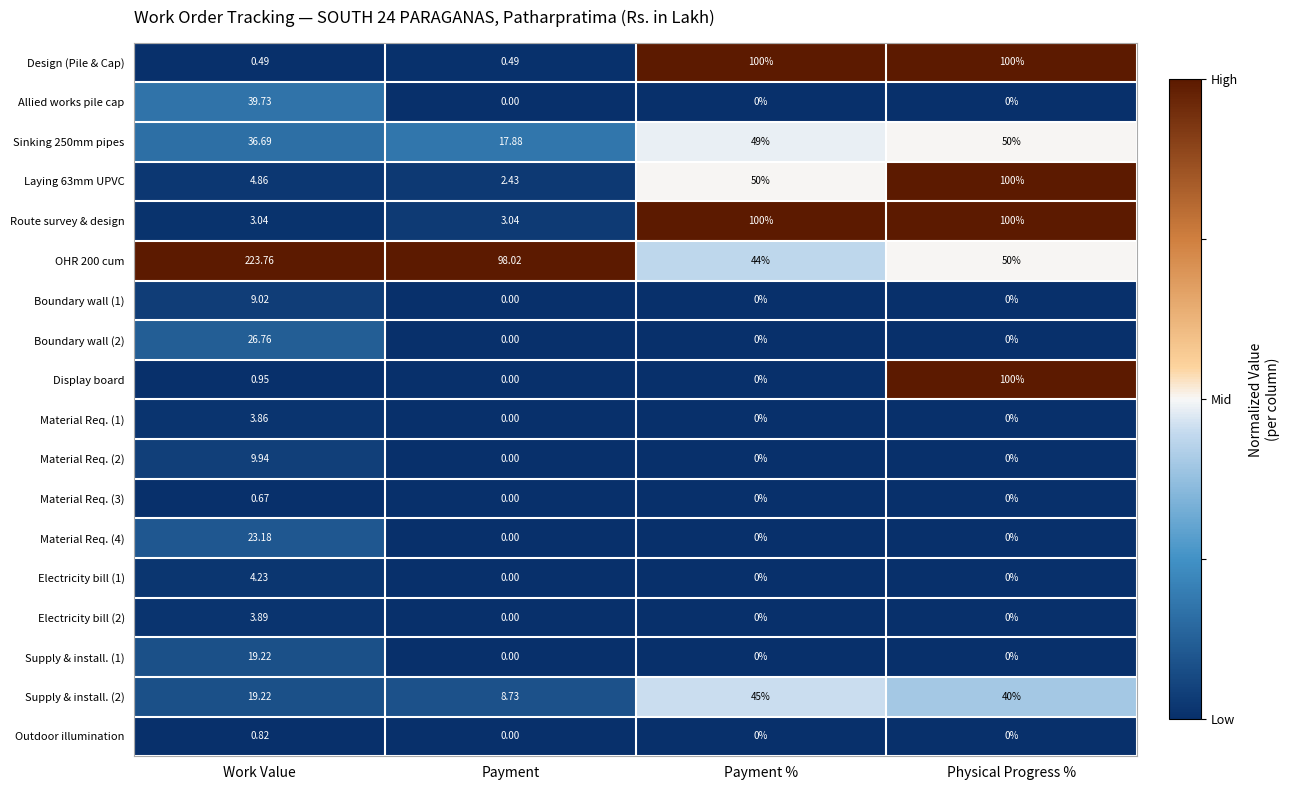

Count the number of data series in this chart.

18